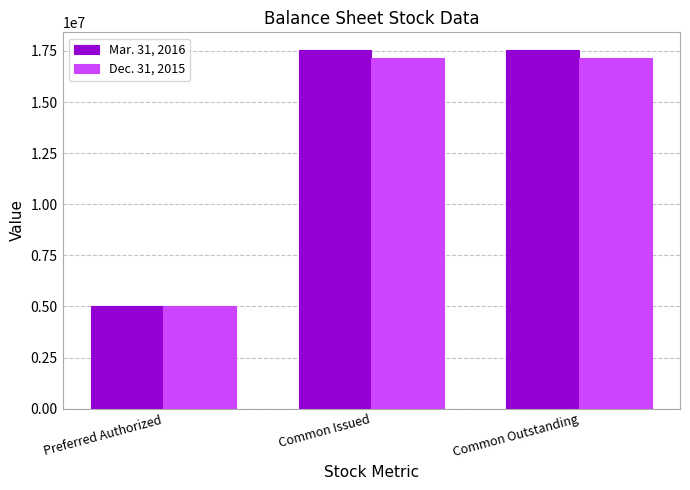

How many series are shown in this chart?

2